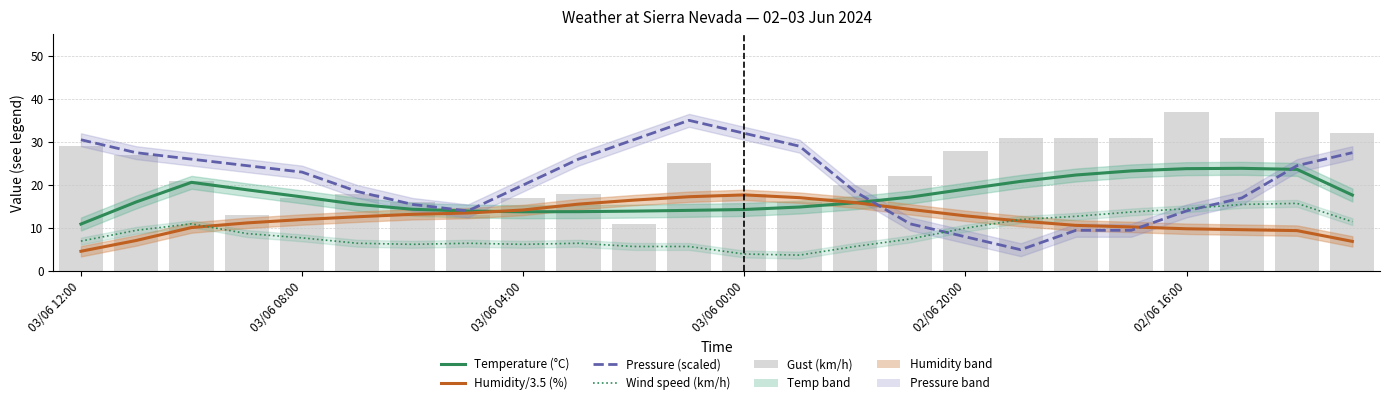

Is it true that Humidity/3.5 (%) equals 18.9 at 7?

False